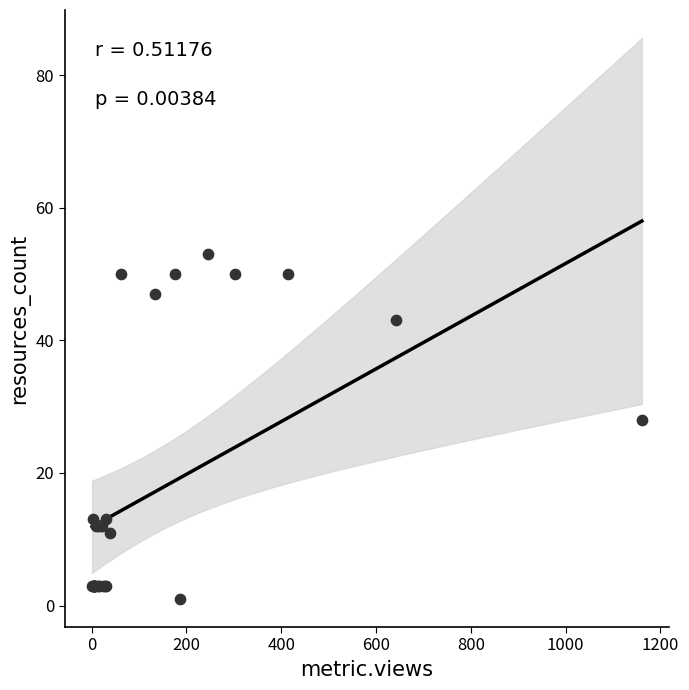

What Y value in the scatter plot is closest to 27?

28